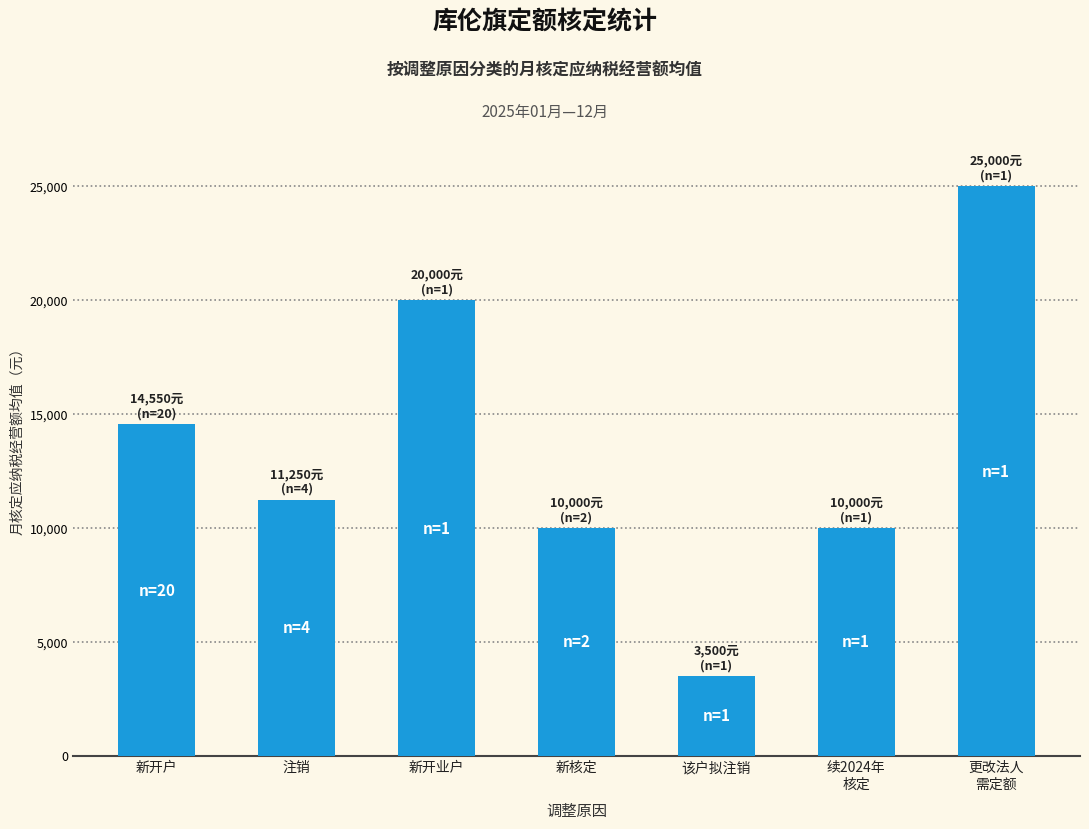

Reading left to right, transcribe all the data shown in this chart.

新开户=14550	注销=11250	新开业户=20000	新核定=10000	该户拟注销=3500	续2024年
核定=10000	更改法人
需定额=25000